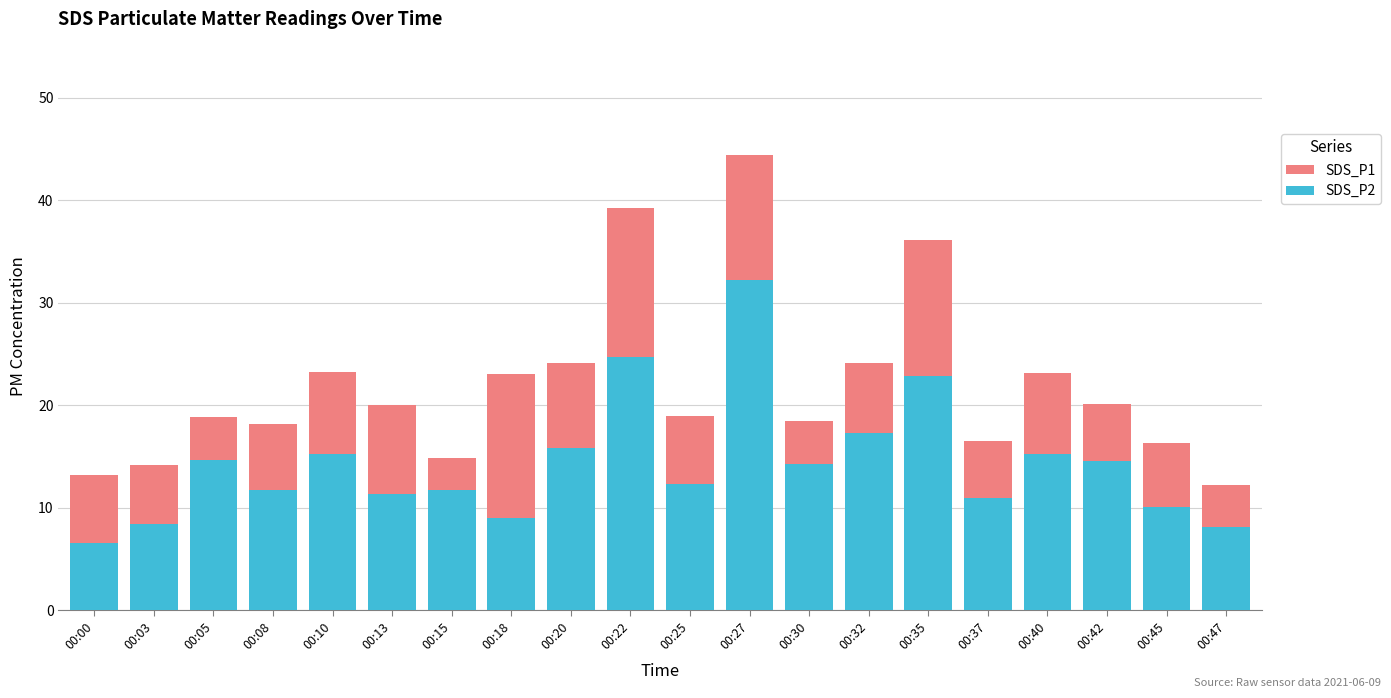

At which label does SDS_P2 first exceed 14?

00:05